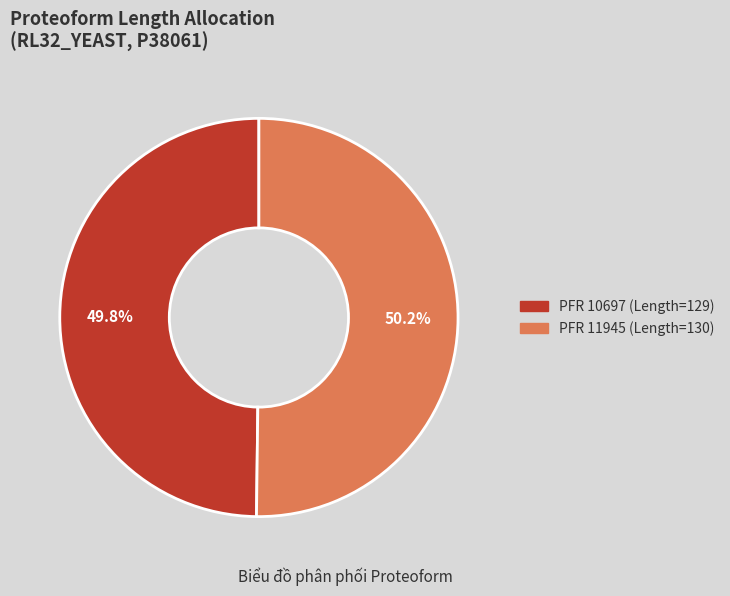

Does any single category account for the majority?

Yes